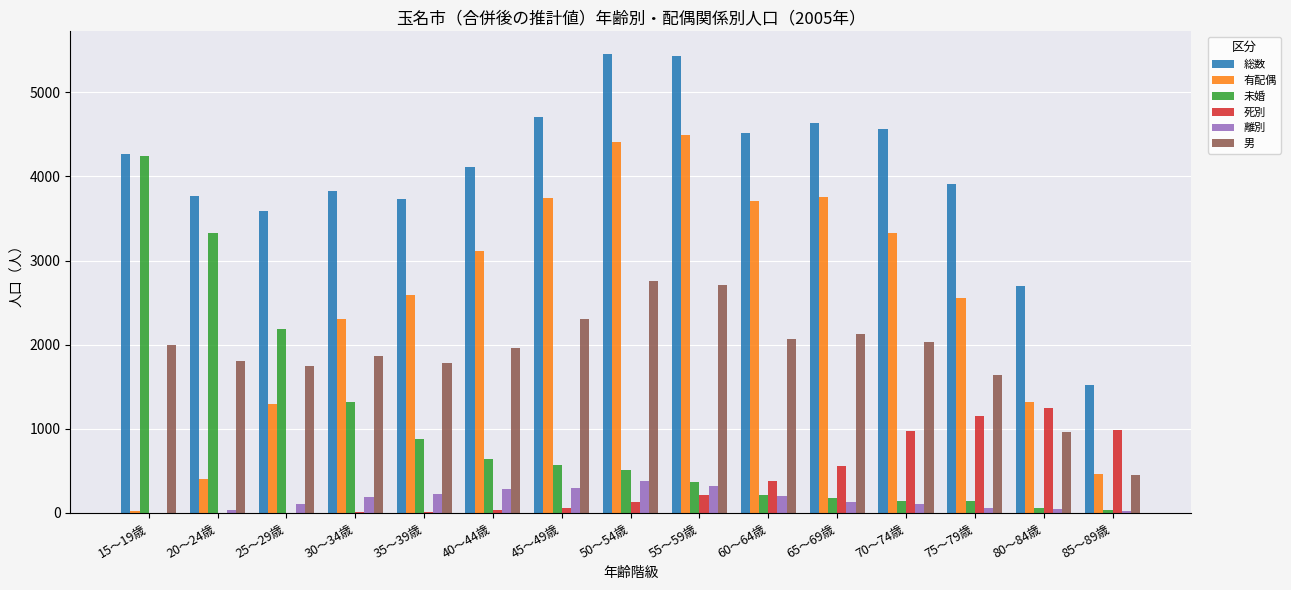

How many groups of bars are there?

15